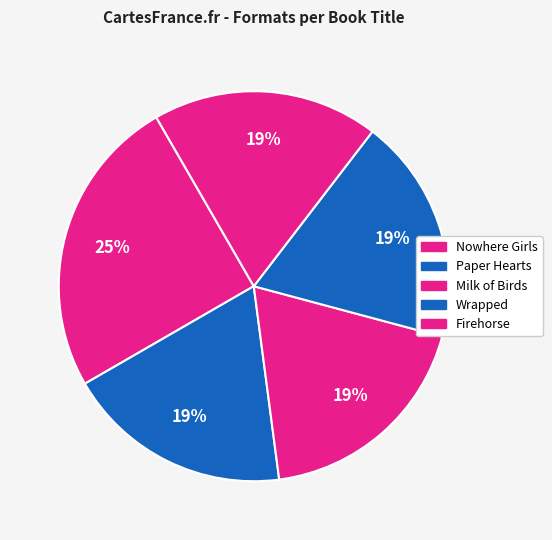

What percentage is the Wrapped slice, to the nearest percent?

19%